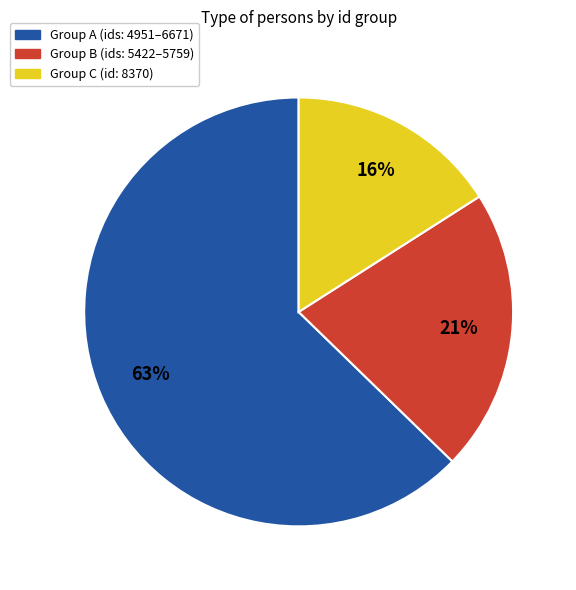

Is the sum of Group C (id: 8370) and Group B (ids: 5422–5759) greater than half?

No